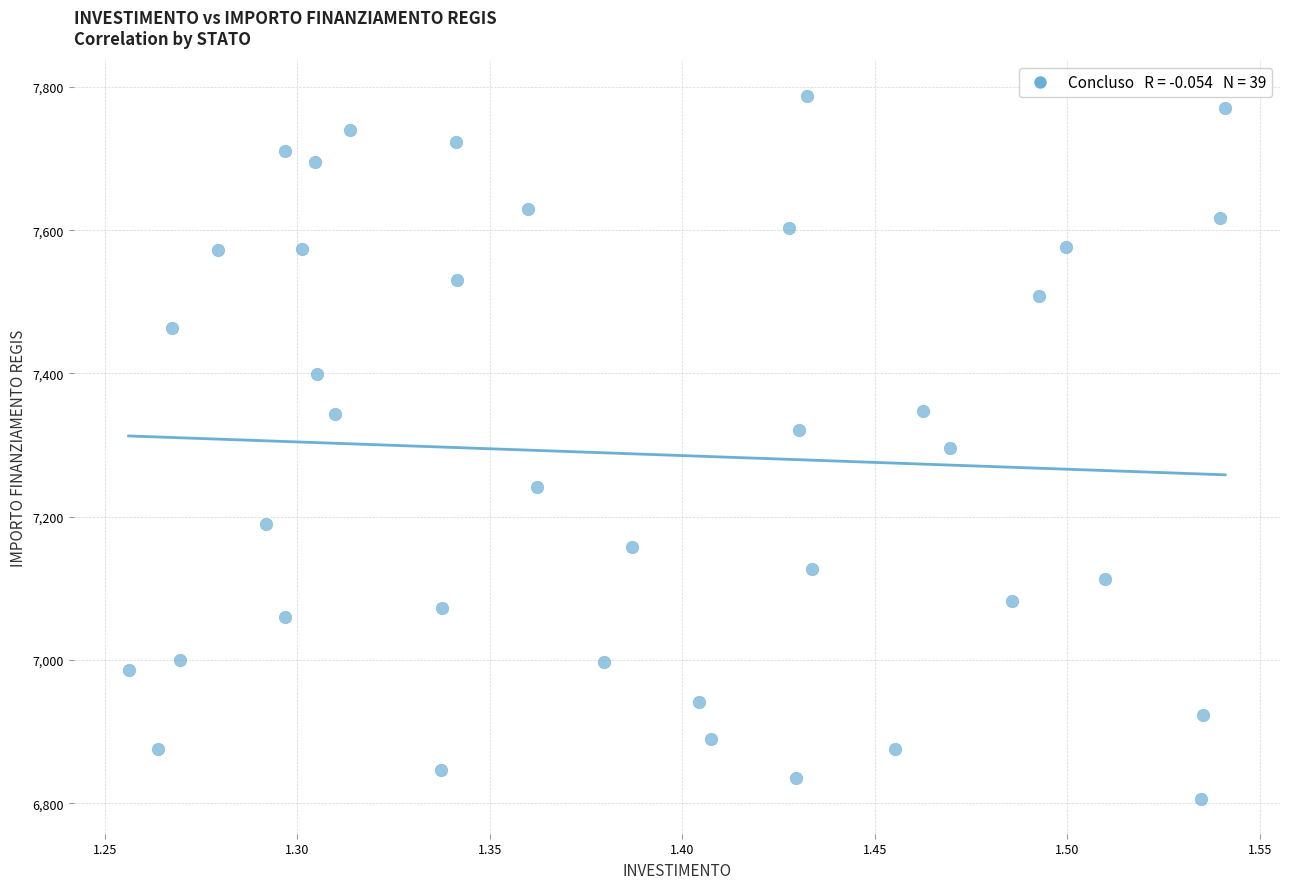

What is the range of X values (max minus min)?

0.3